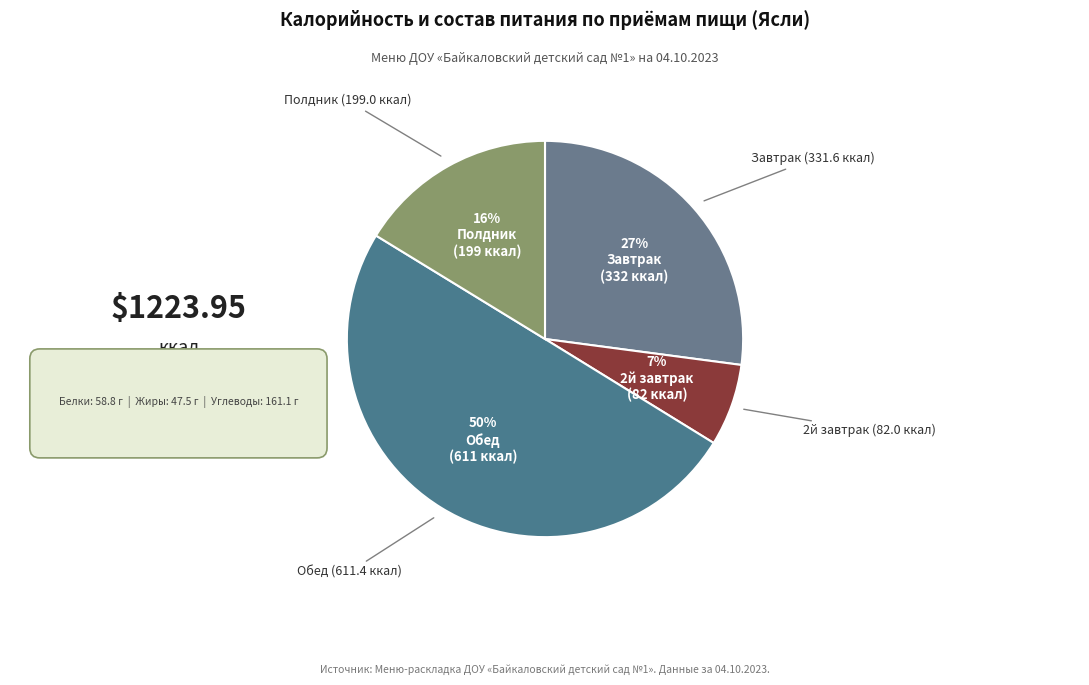

Count the number of slices in the pie.

4